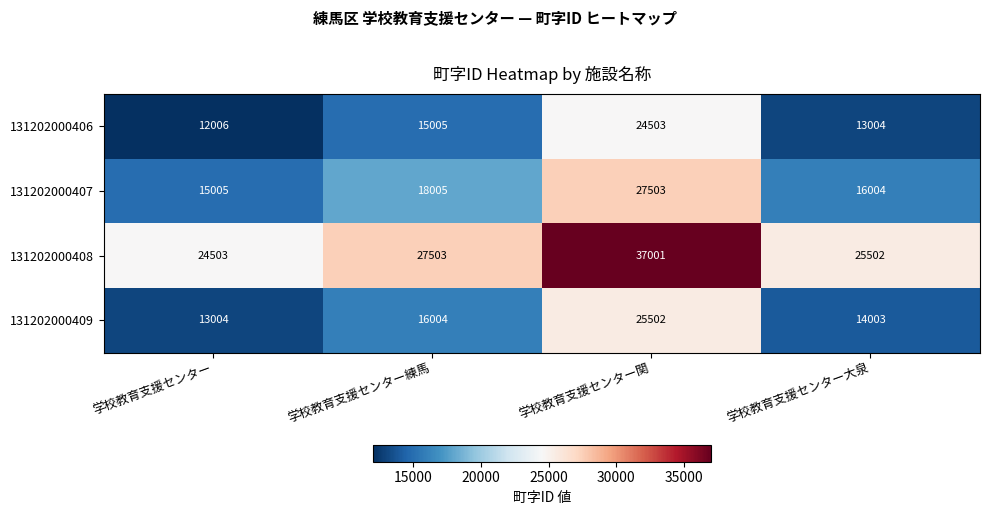

What is the difference between the highest and lowest values at 学校教育支援センター?

12497